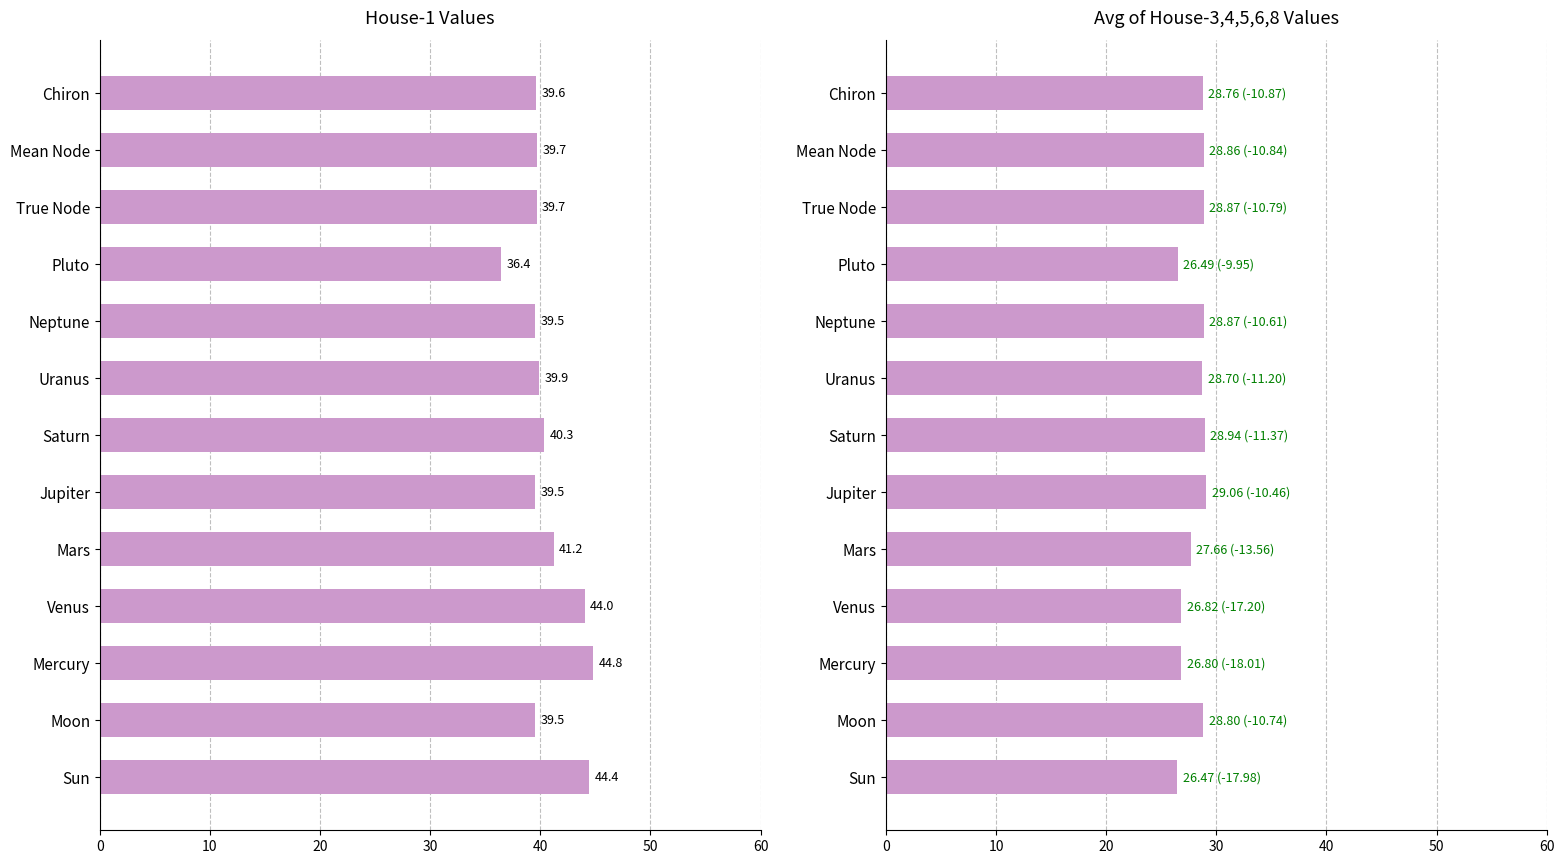

What is the value of the Avg Houses 3-8 bar at the 12th from the left?

28.9